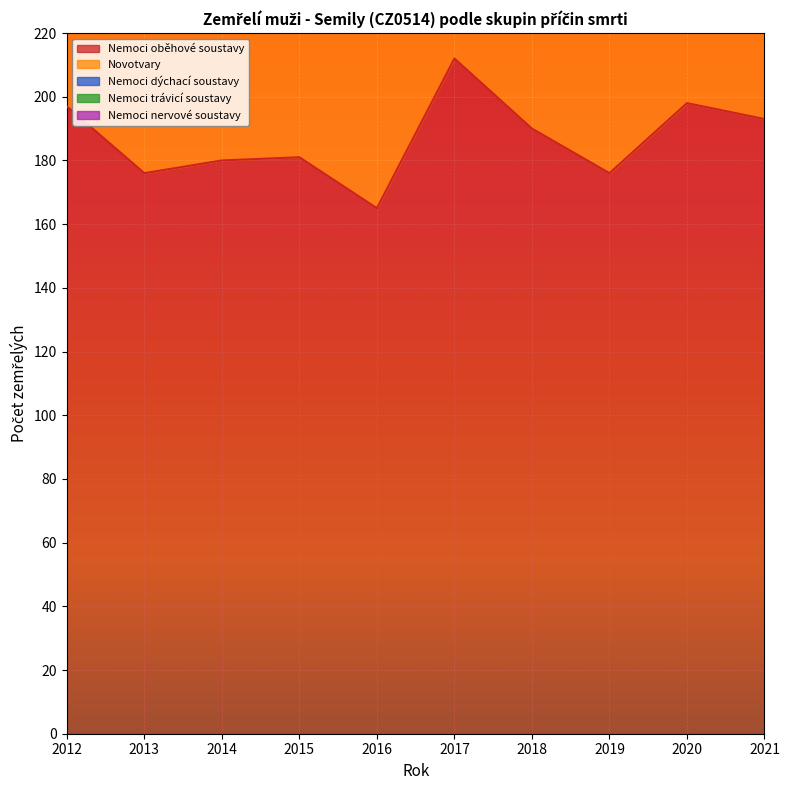

What is the smallest value displayed?

3